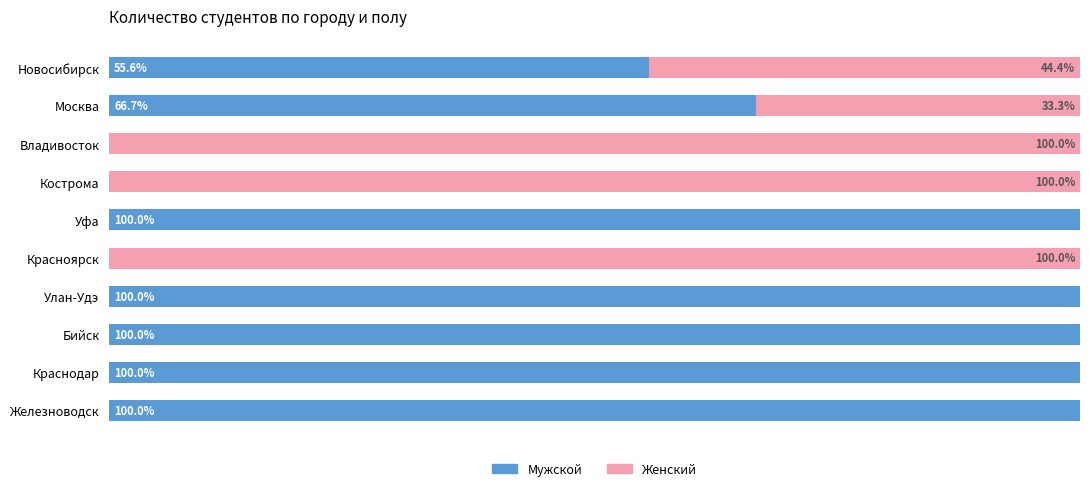

At which label is Мужской closest to 50?

Новосибирск